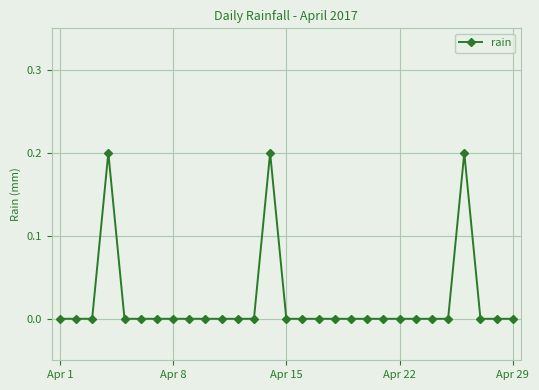

True or false: there are more than 1 points higher than both neighbors.

True